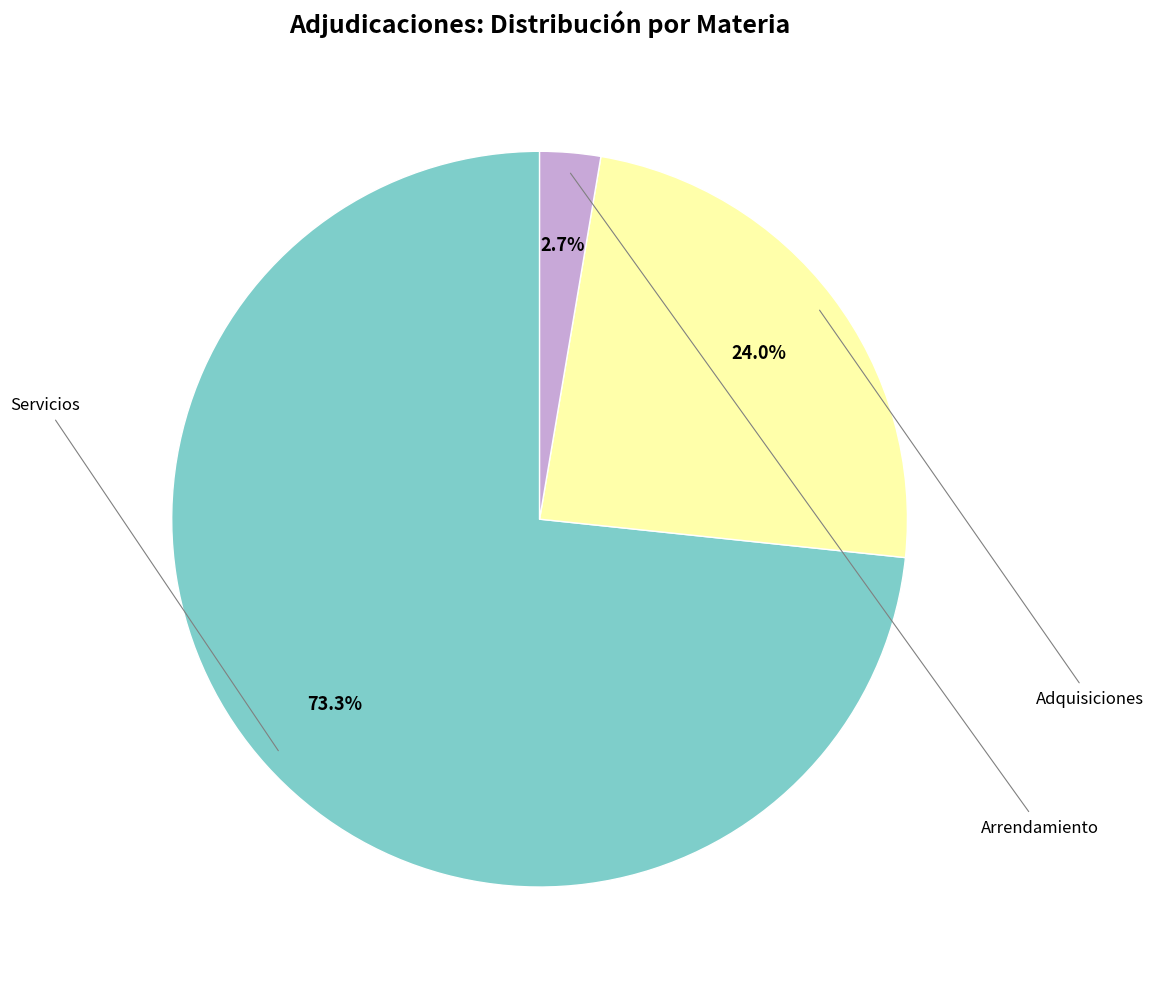

Between Servicios and Arrendamiento, which is larger?

Servicios